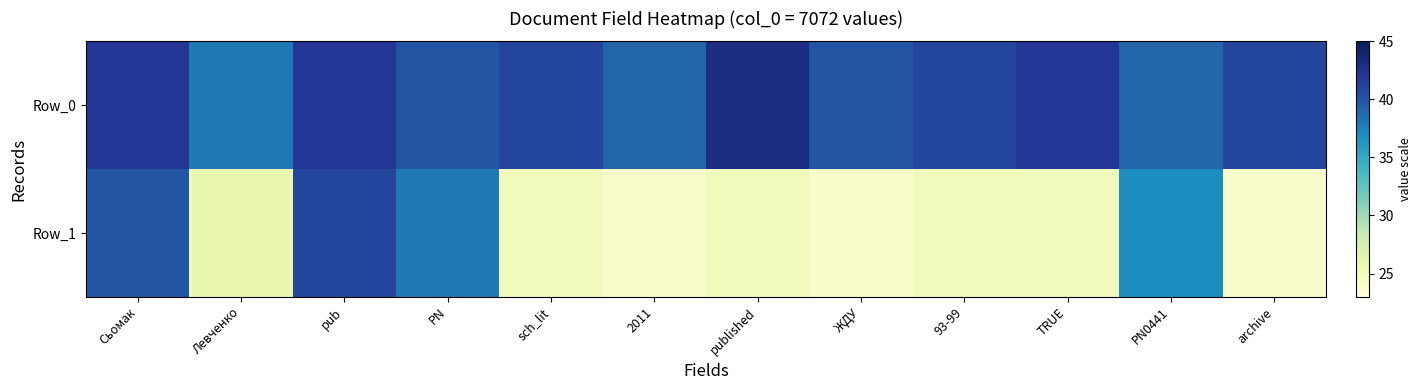

Reading left to right, what are all the values shown in this chart?

Row_0: Сьомак=42	Левченко=38	pub=42	PN=40	sch_lit=41	2011=39	published=43	ЖДУ=40	93-99=41	TRUE=42	PN0441=39	archive=41
Row_1: Сьомак=40	Левченко=26	pub=41	PN=38	sch_lit=25	2011=24	published=25	ЖДУ=24	93-99=25	TRUE=25	PN0441=37	archive=24